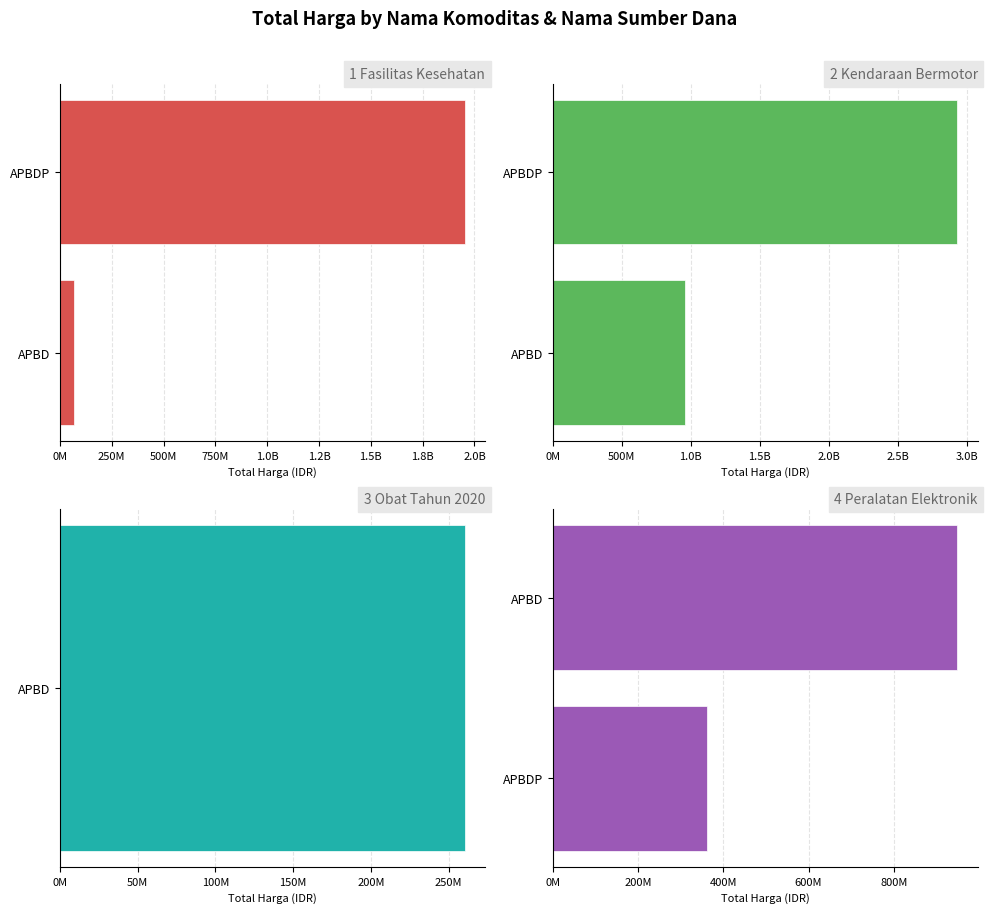

How many groups of bars are there?

2